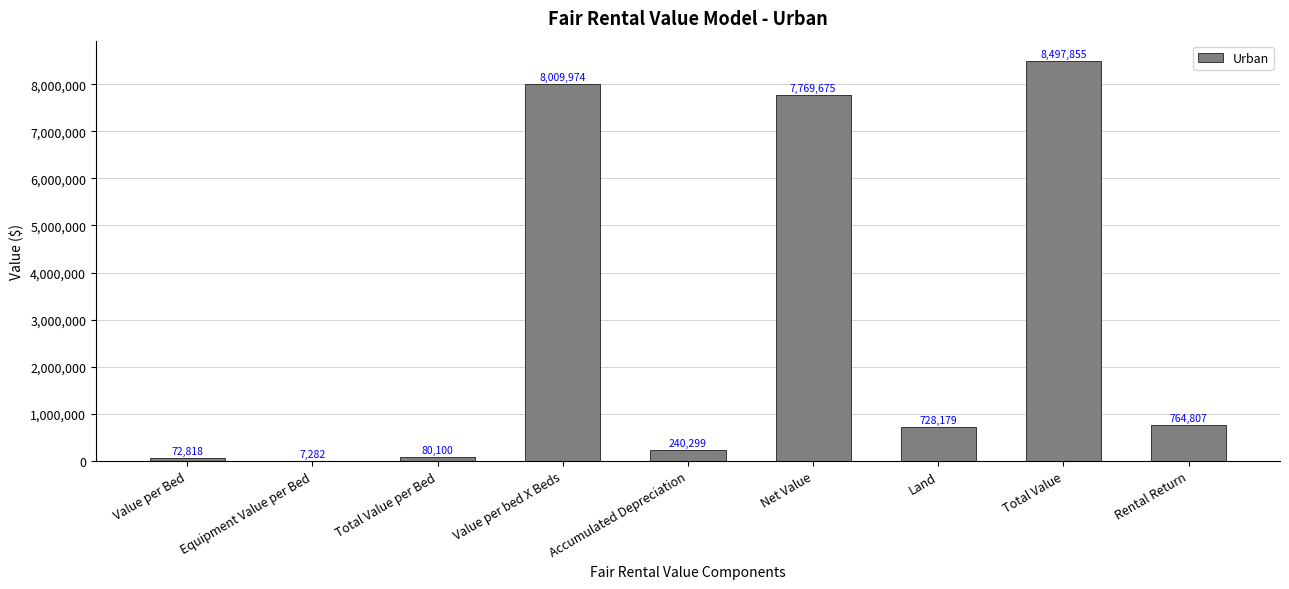

True or false: the data shows 283888.4 at Rental Return.

False